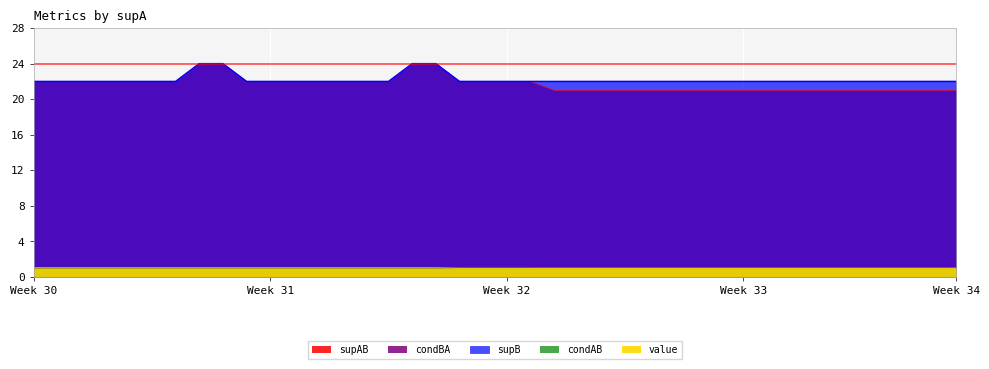

Count the value values in the range 0 to 1.

40